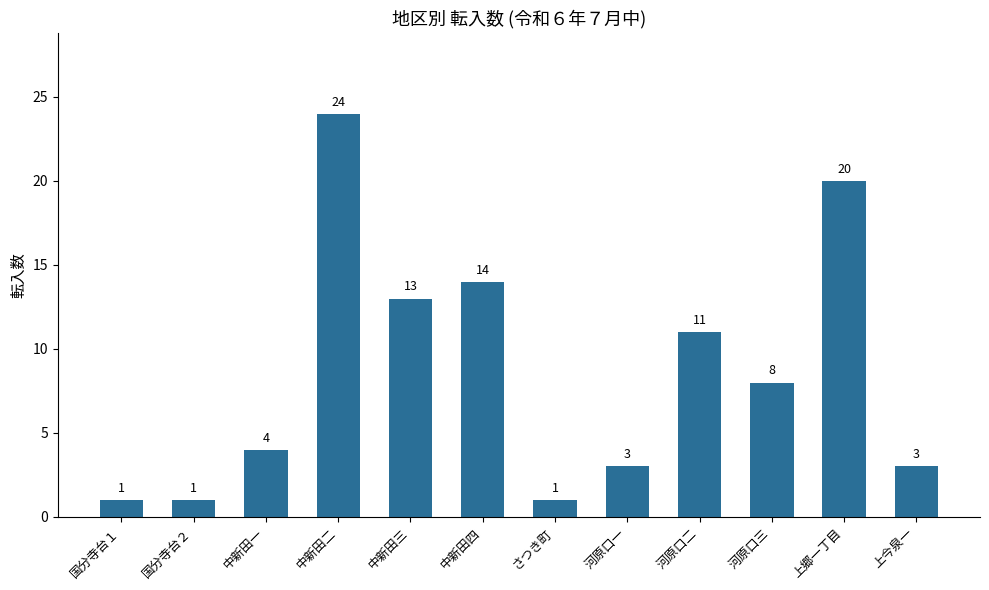

Reading left to right, transcribe all the data shown in this chart.

1	1	4	24	13	14	1	3	11	8	20	3